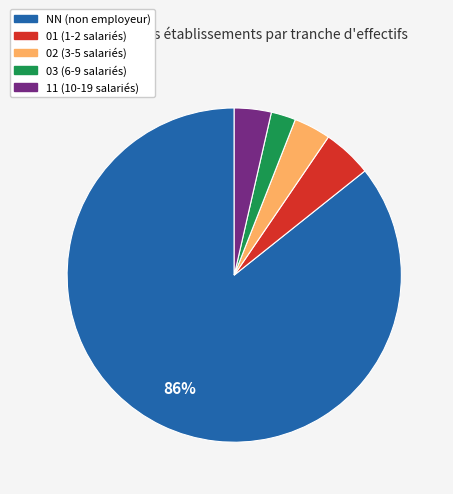

Between 01 and NN, which is larger?

NN